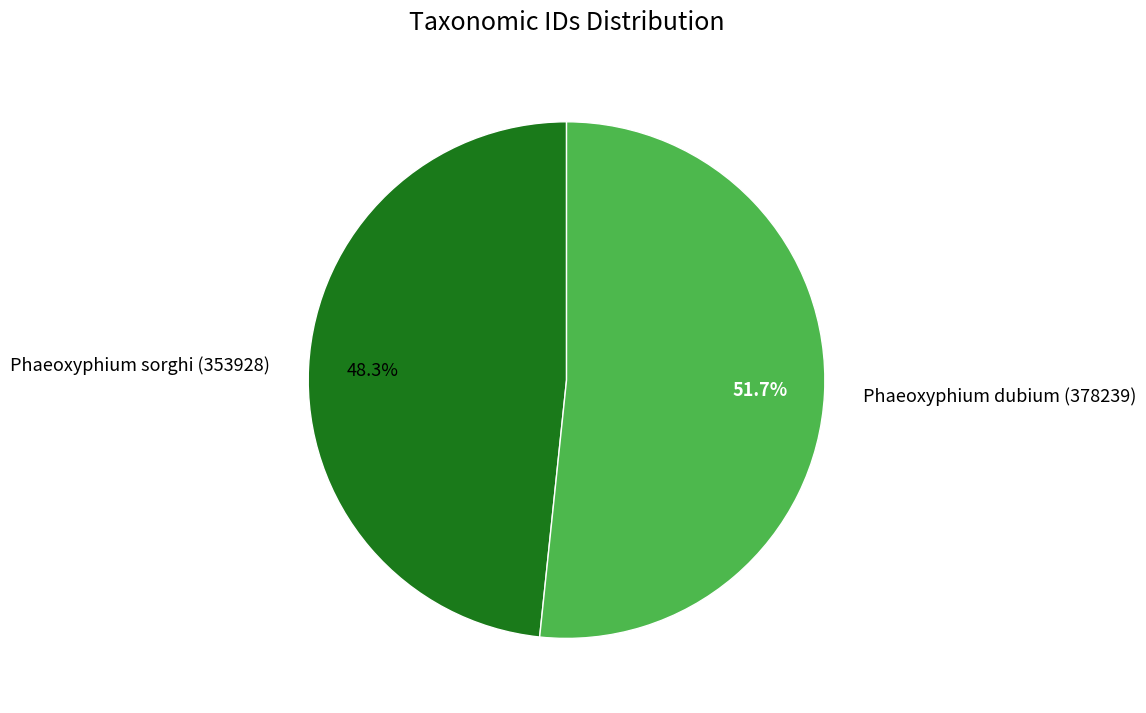

To the nearest percent, what is the average slice percentage?

50%